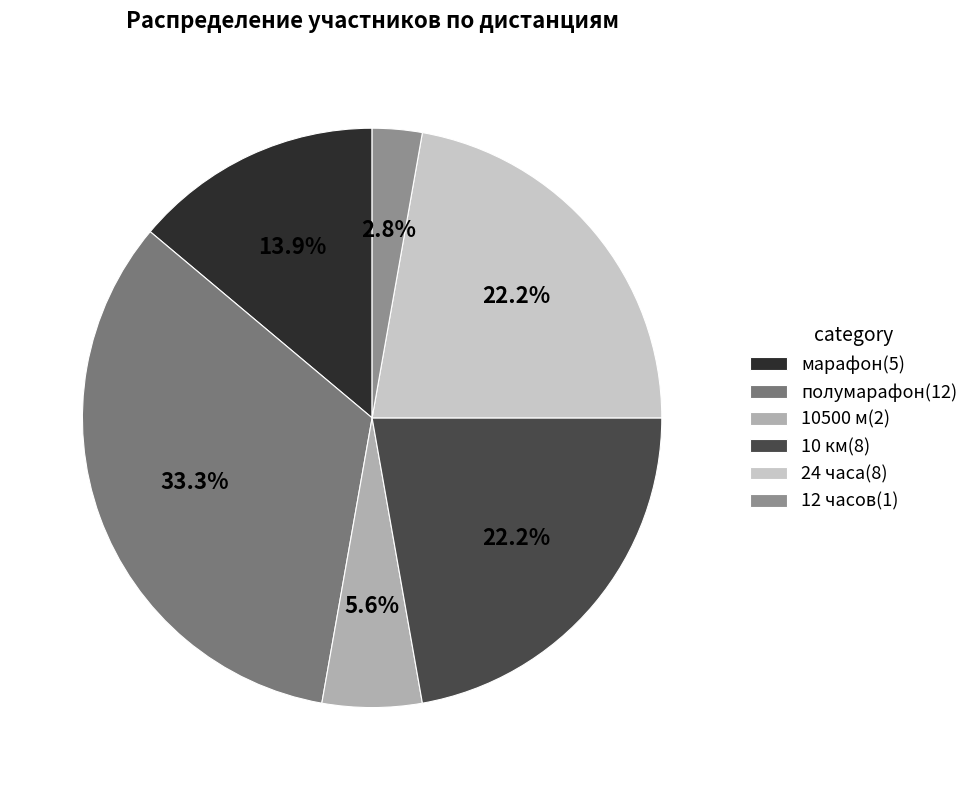

Rank the categories by value from lowest to highest.

12 часов, 10500 м, марафон, 10 км, 24 часа, полумарафон